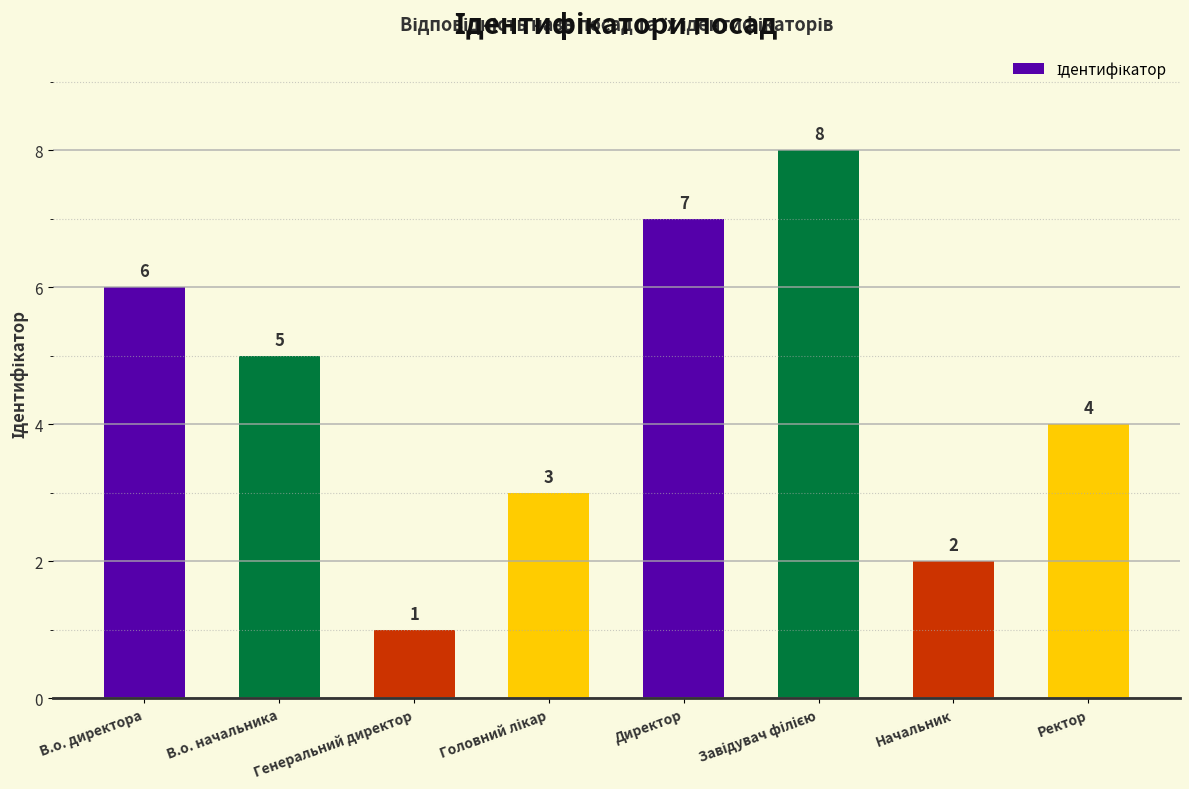

What is the greatest value displayed?

8